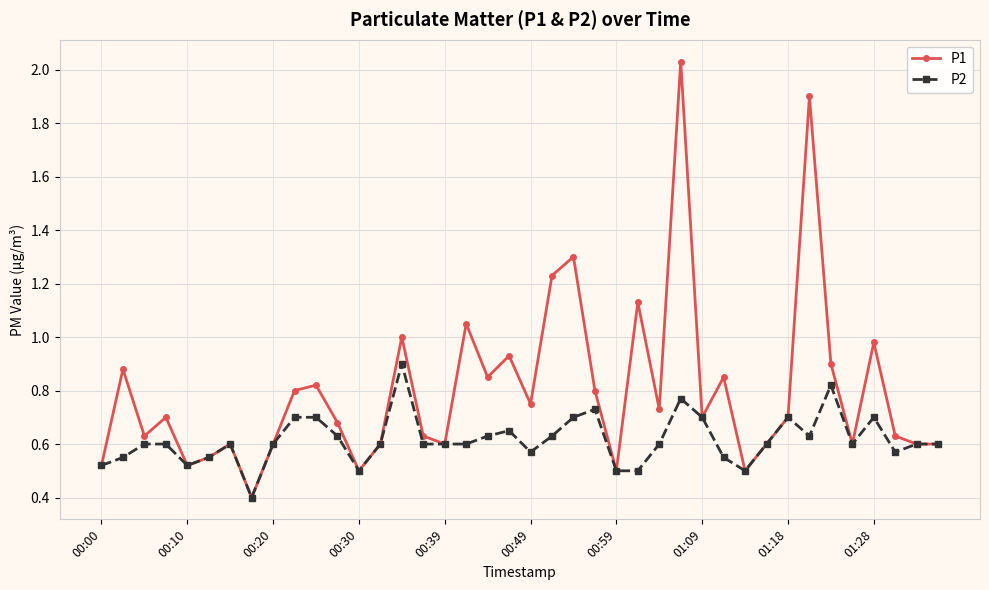

What is the minimum value shown in the chart?

0.4